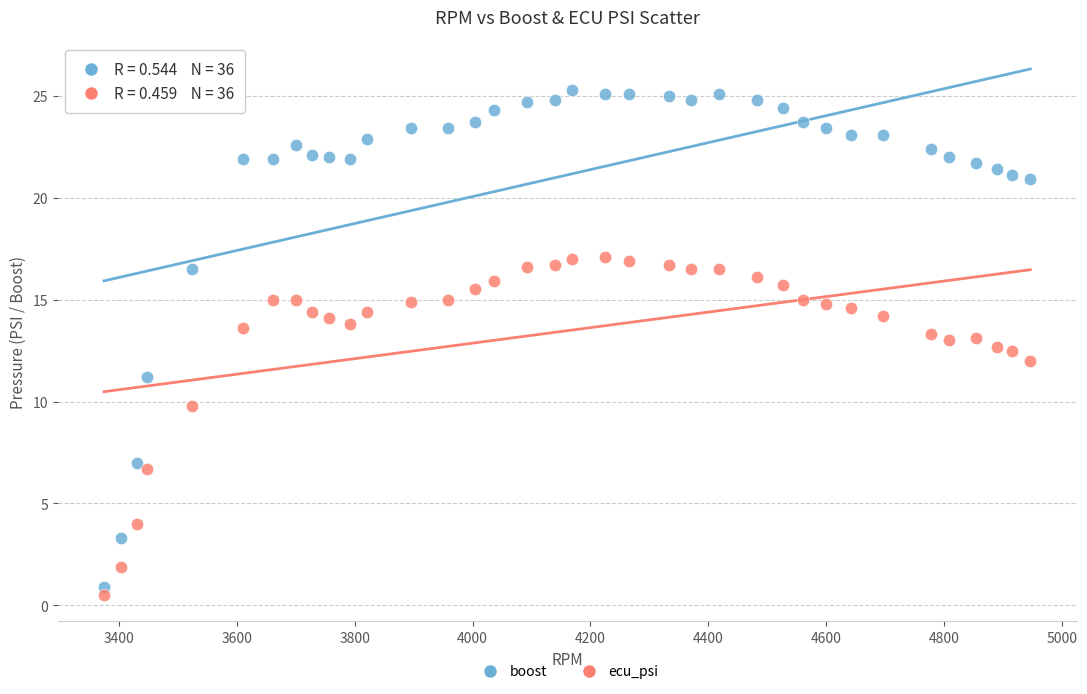

What are all the series names shown in the legend?

boost, ecu_psi